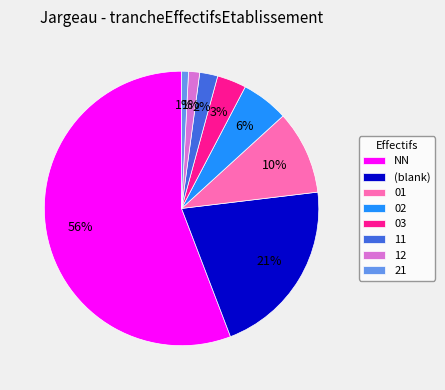

Do (blank) and NN together represent more than half of the pie?

Yes